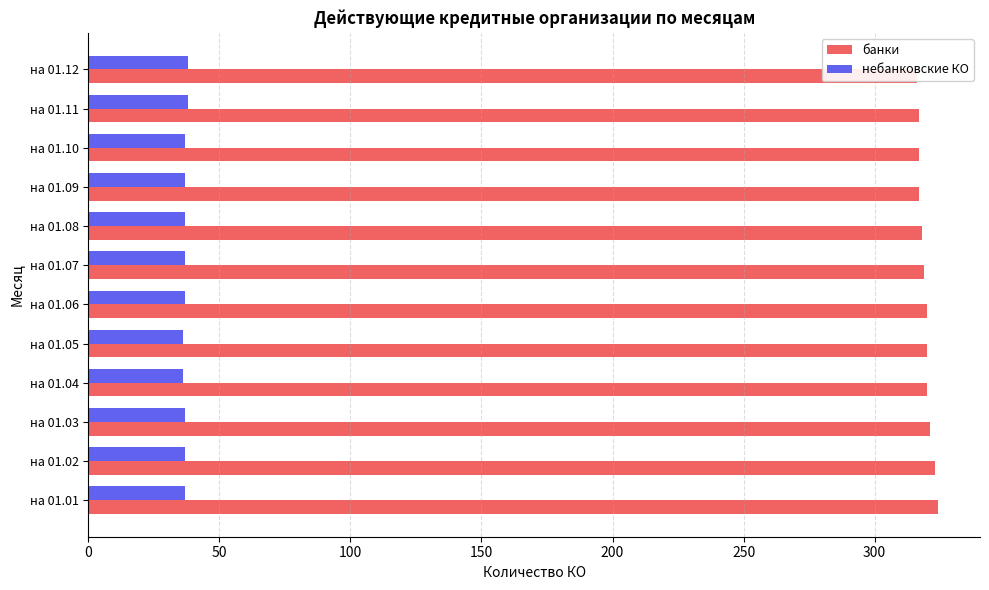

List the series in order of their peak value, lowest first.

небанковские КО, банки